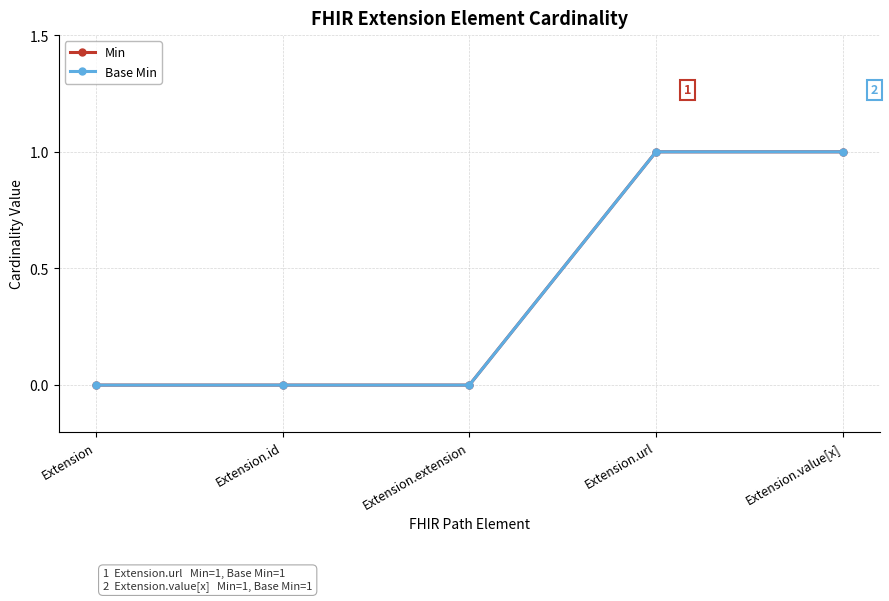

True or false: Base Min and Min cross at least once.

False